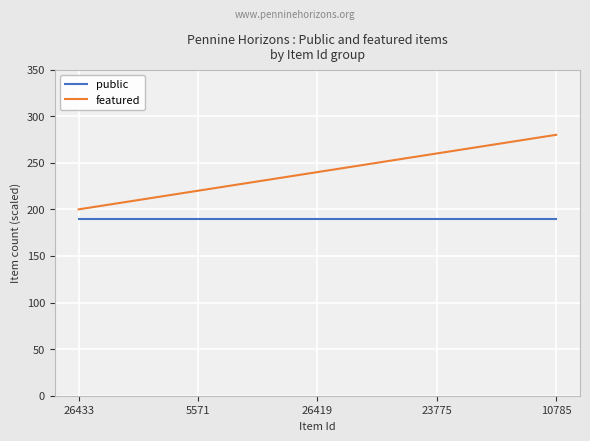

Rank the series at 10785 from lowest to highest value.

public, featured